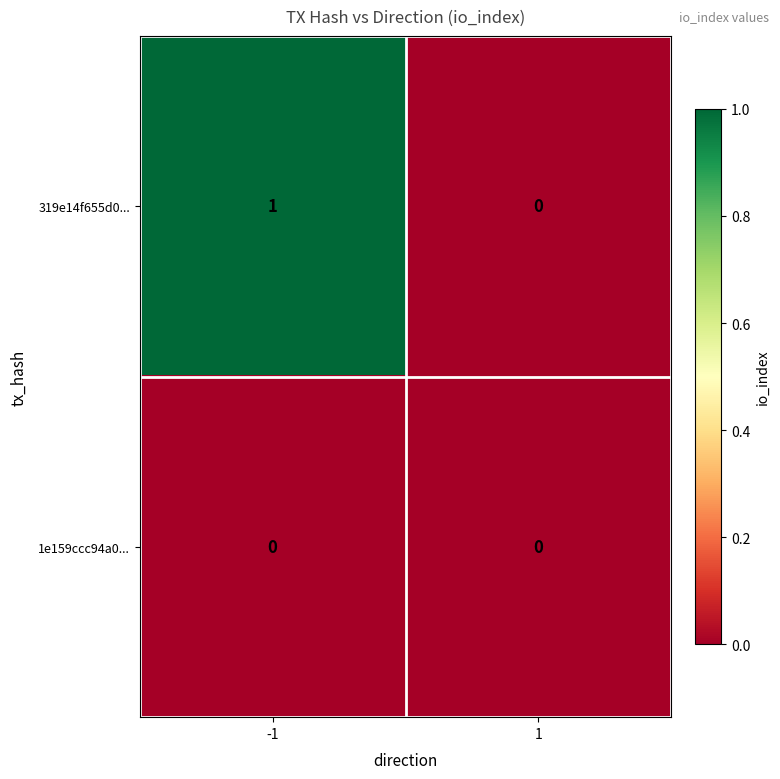

Reading left to right, extract all data points from this chart.

319e14f655d0...: 1	0
1e159ccc94a0...: 0	0